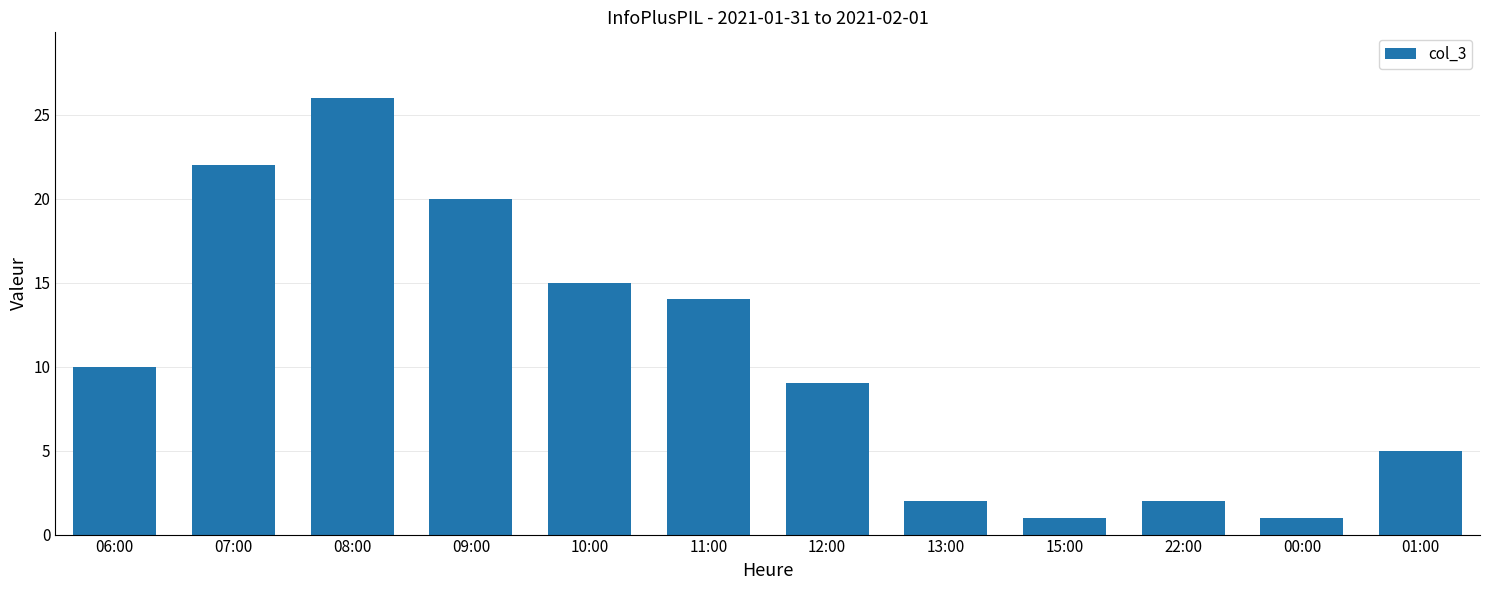

What is the difference between the maximum and minimum values?

25